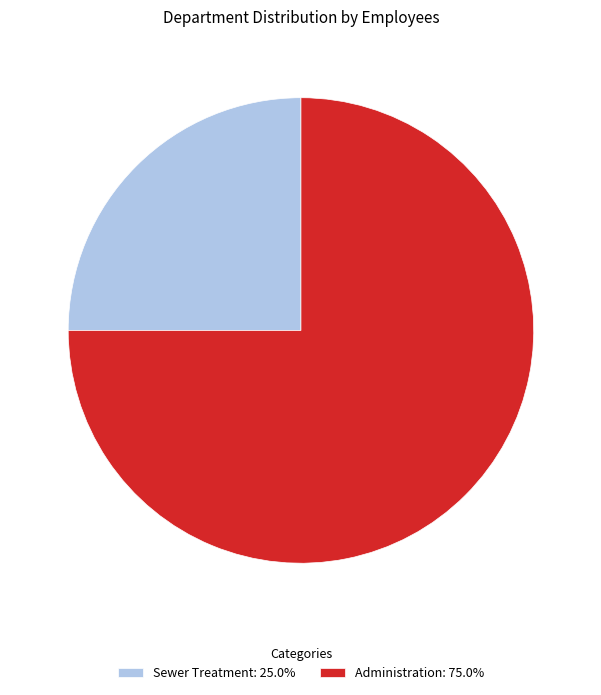

Which category has the biggest portion of the pie?

Administration